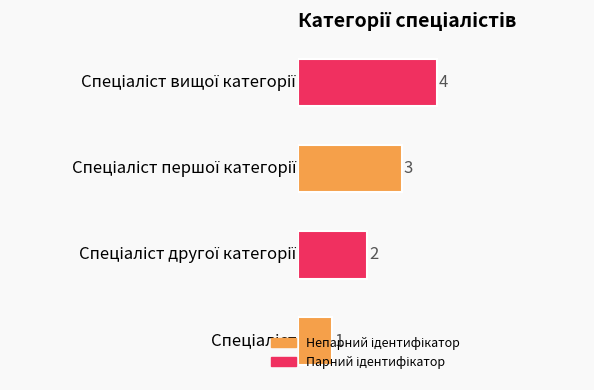

What is the maximum value shown in the chart?

4